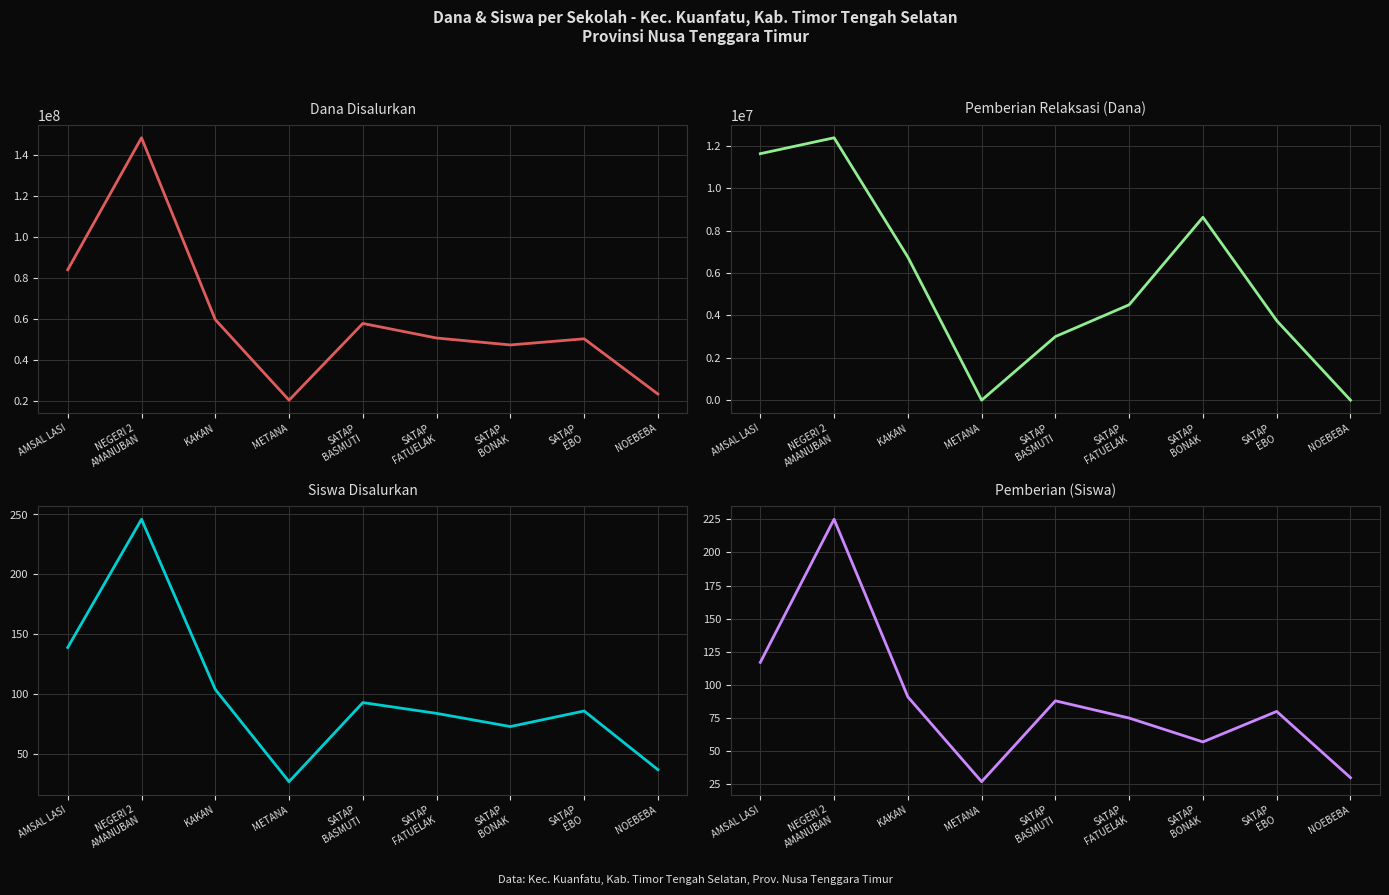

Which series ends up on top after the final intersection of Pemberian Relaksasi (Dana) and Pemberian (Siswa)?

Pemberian (Siswa)